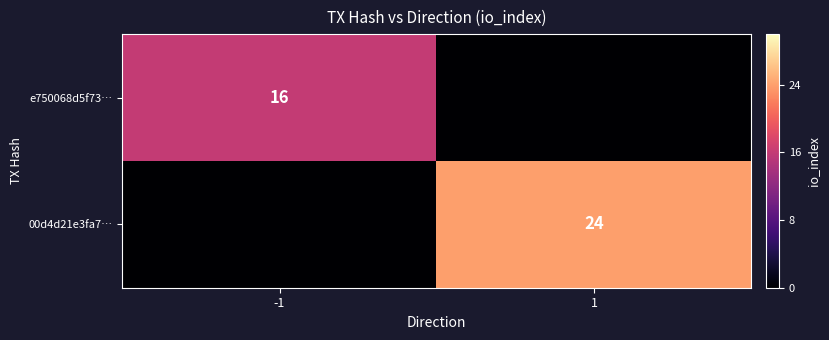

Is the value of e750068d5f73… at -1 greater than the value of 00d4d21e3fa7… at 1?

No